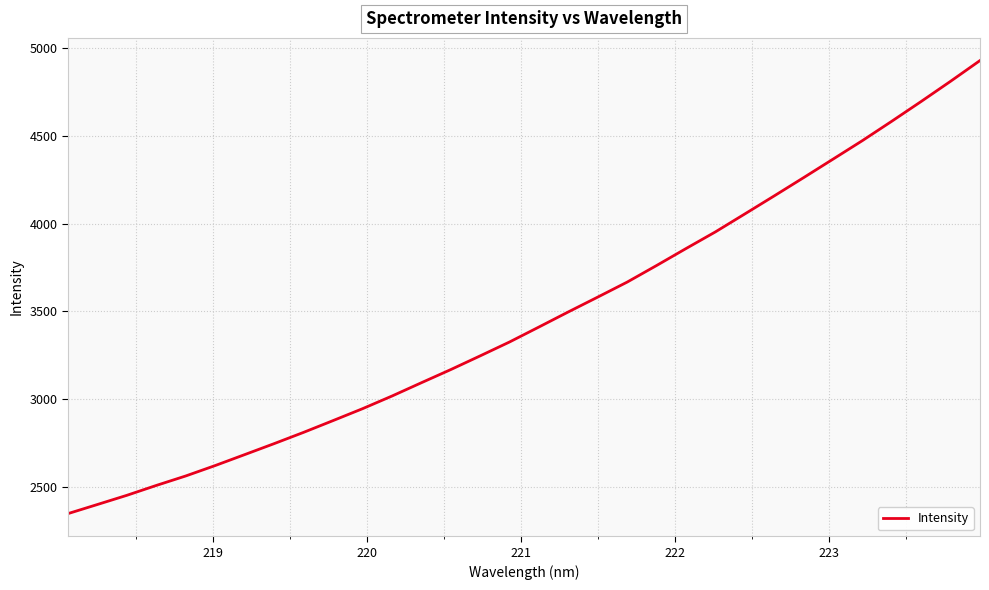

What is the smallest value displayed?

2345.6